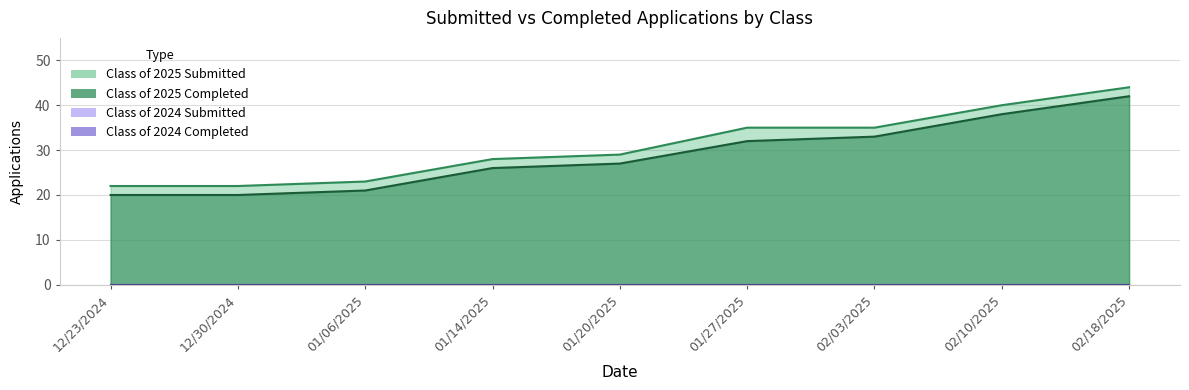

What is the difference between the second highest and second lowest values in the Class of 2025 Completed series?

18